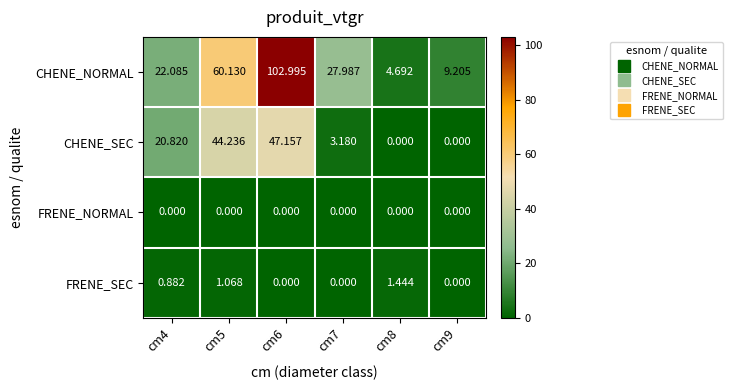

Which series has the largest total across all categories?

CHENE_NORMAL